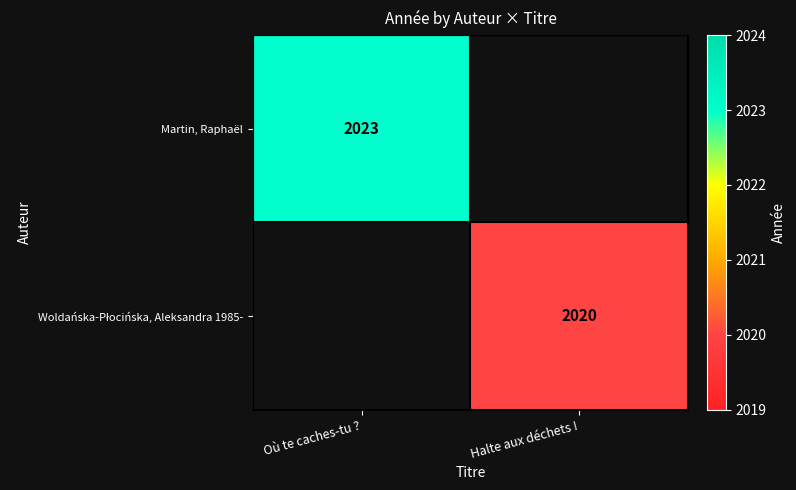

At how many categories does at least one series exceed 2021?

1